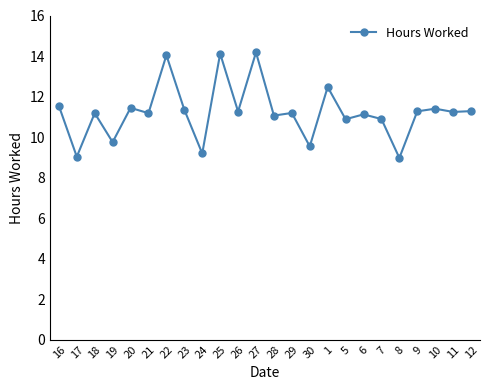

What is the sum of the values at 6 and 1?

23.6